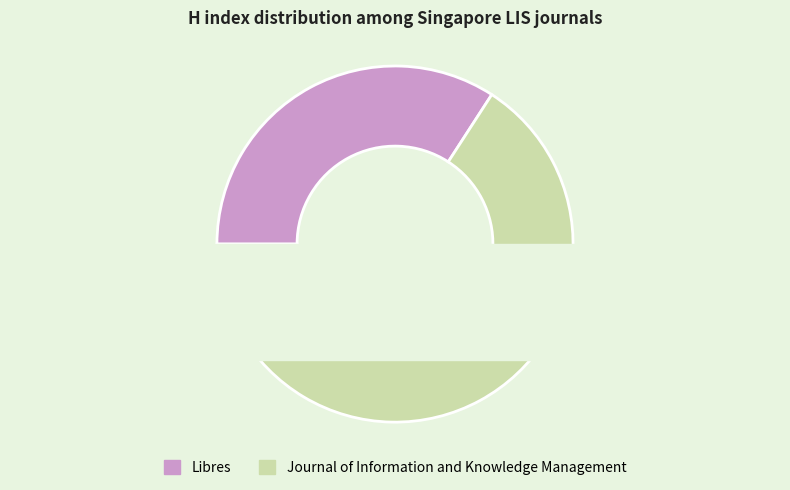

How many slices are in this pie chart?

2